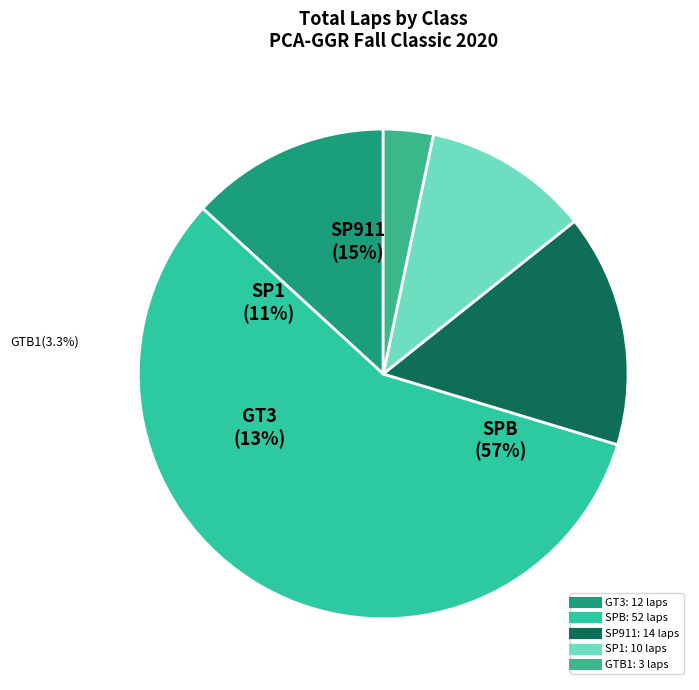

Does SP911 represent more than half of the total?

No